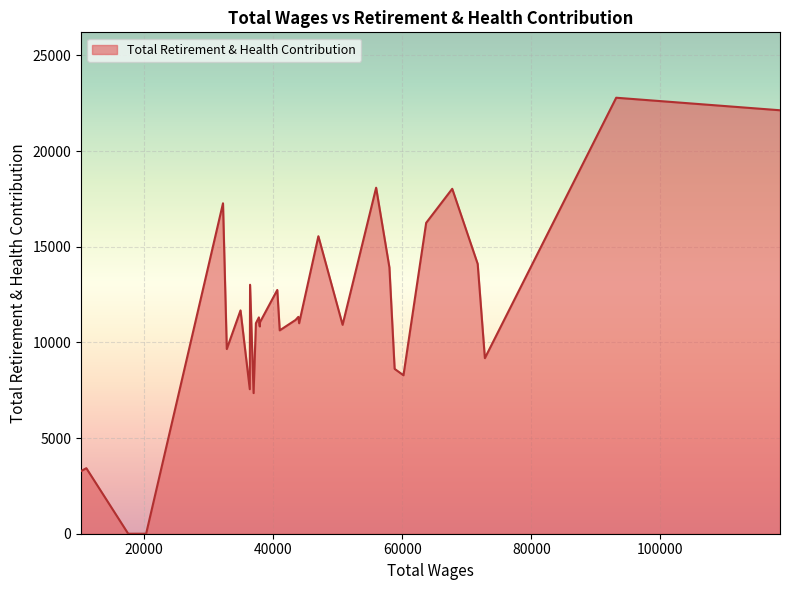

How many interior local valleys (lower than both neighbors) does the data have?

9